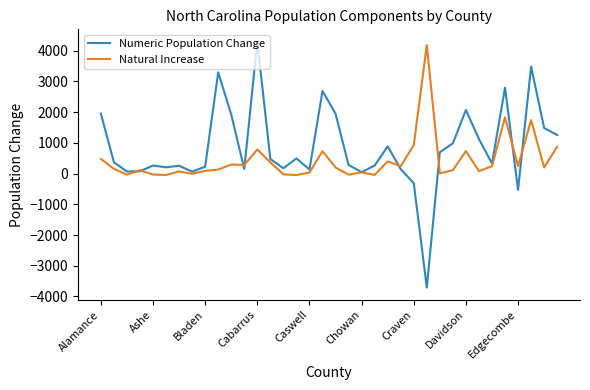

True or false: Natural Increase has more than 0 interior local peaks.

True